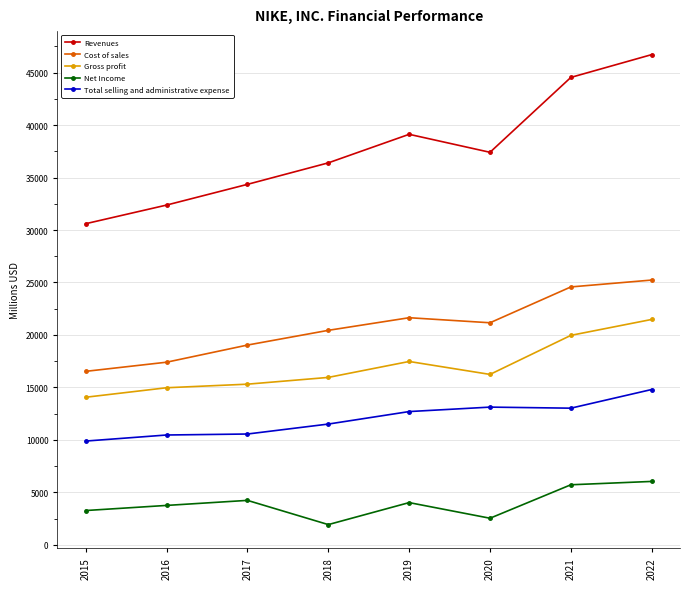

True or false: Net Income and Gross profit cross at least once.

False